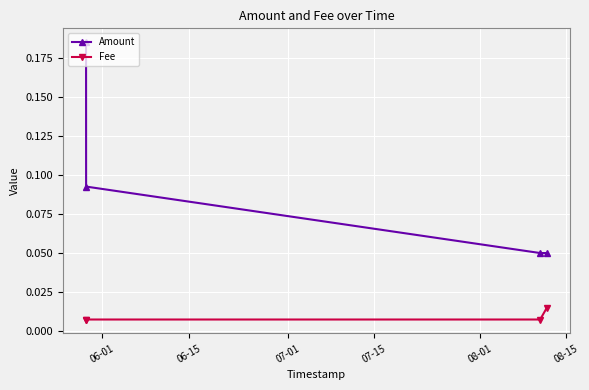

Which series has the widest spread of values?

Amount